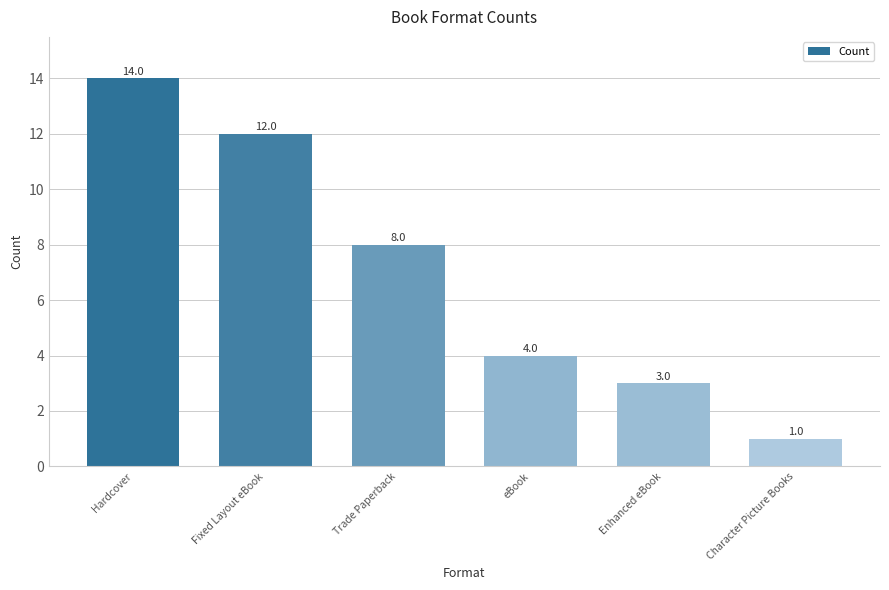

What is the value of the 3rd bar from the left?

8